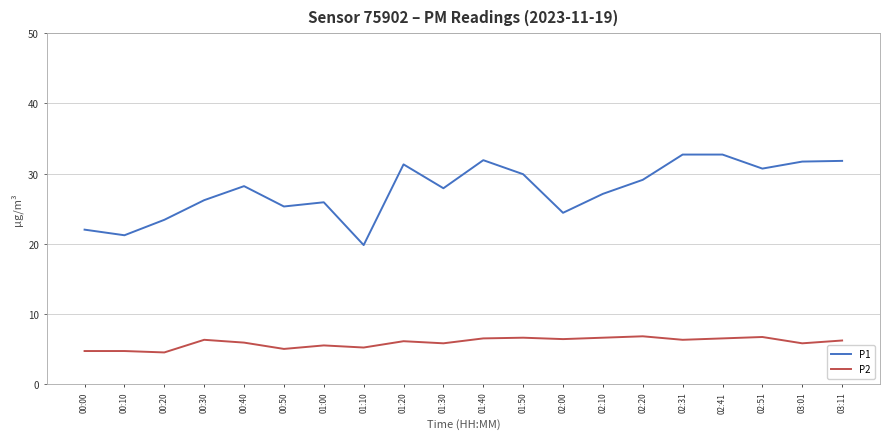

What position from the left is 03:01?

19